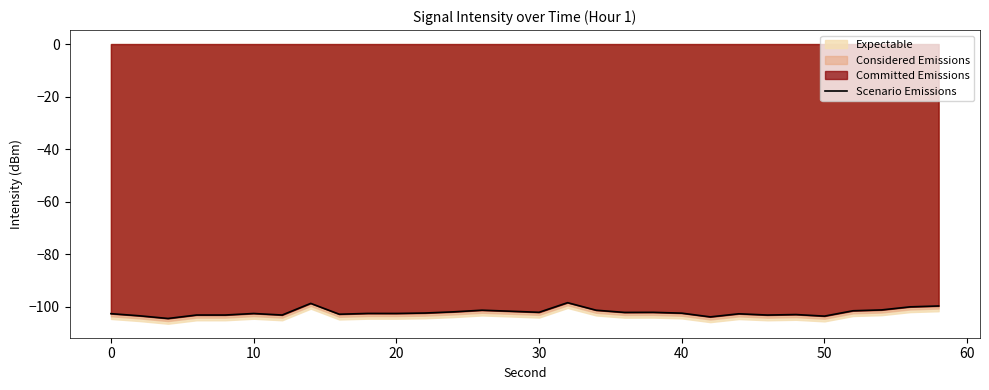

What is the smallest value displayed?

-104.4